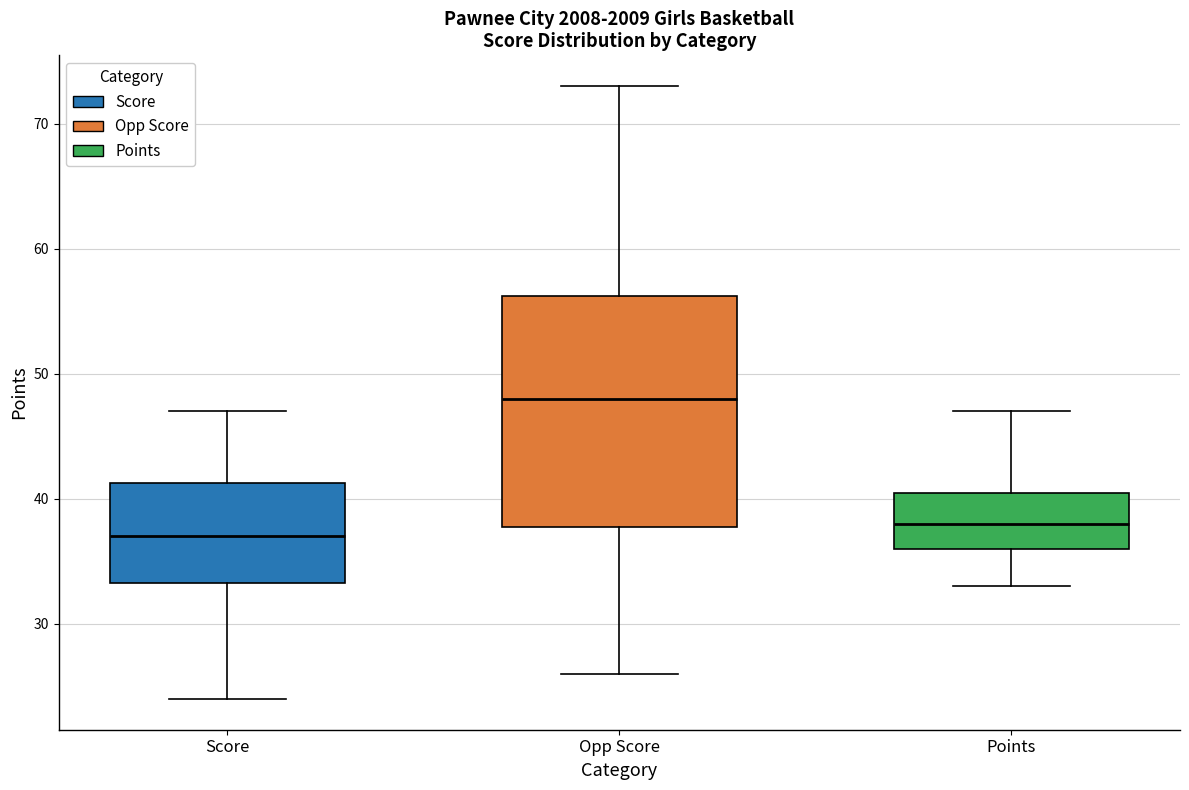

Reading left to right, read every box against the y-axis: the position of its median line, the range the box covers, and the ends of its whiskers. The values are not printed on the chart, so give them approximately, as read against the axis.

Score: median 37, box 33 to 41, whiskers 24 to 47
Opp Score: median 48, box 38 to 56, whiskers 26 to 73
Points: median 38, box 36 to 41, whiskers 33 to 47